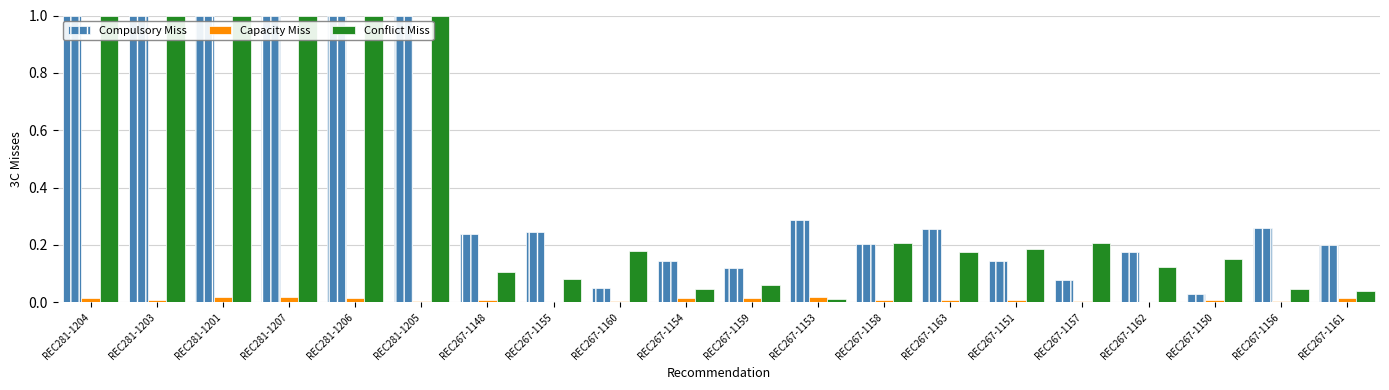

What is the highest value of the Compulsory Miss series?

1.0